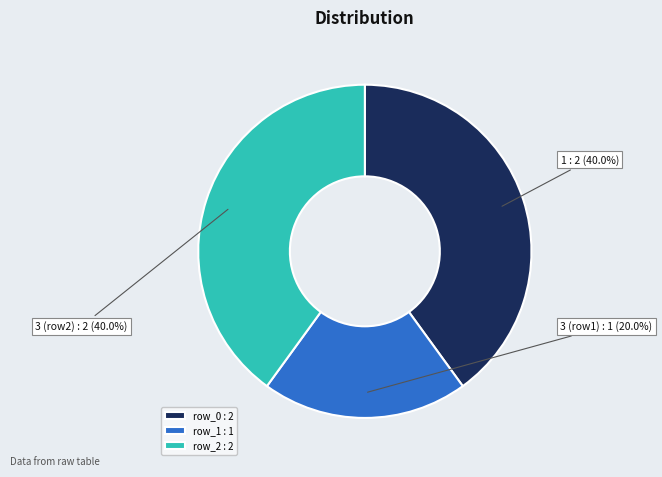

What percentage do row_1 : 1 and row_2 : 2 together represent?

60.0%